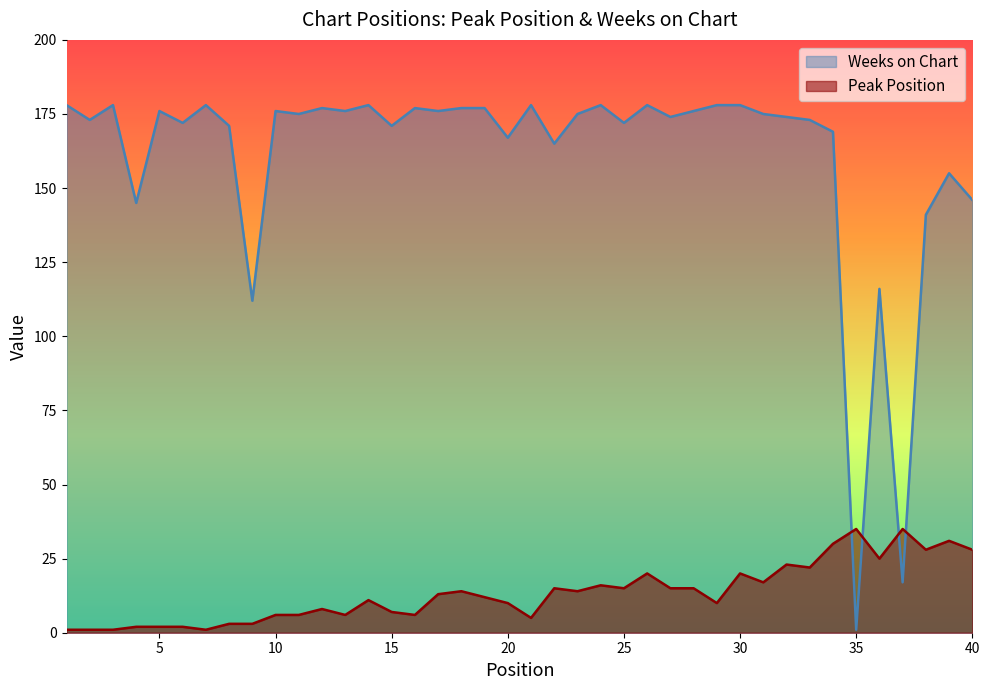

What is the smallest value displayed?

1